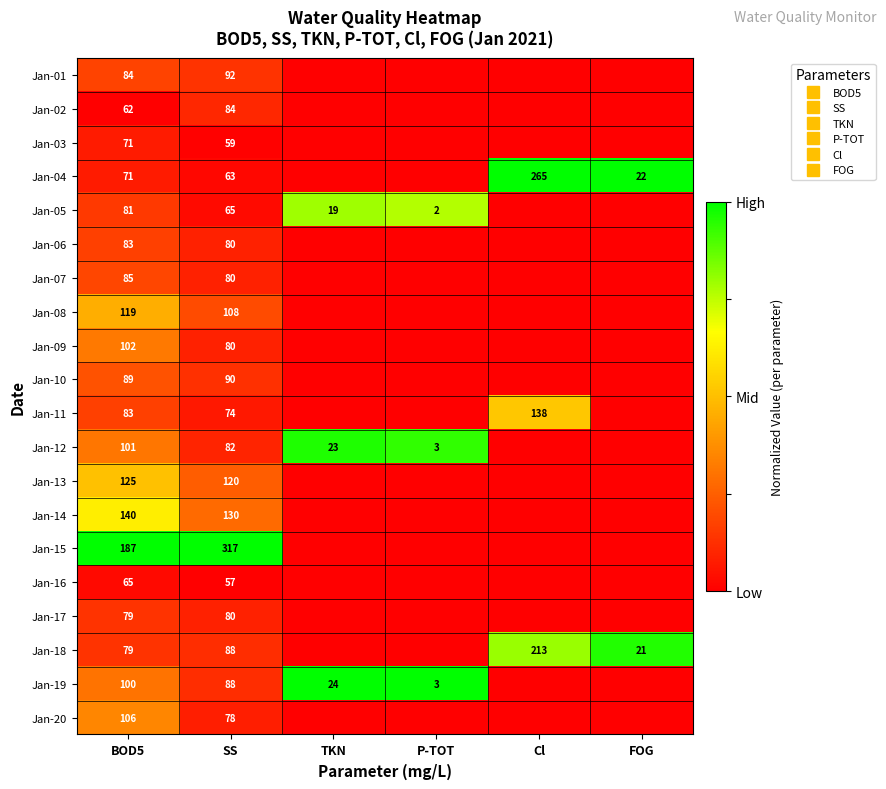

What is the difference between the highest and lowest values at TKN?

1.0